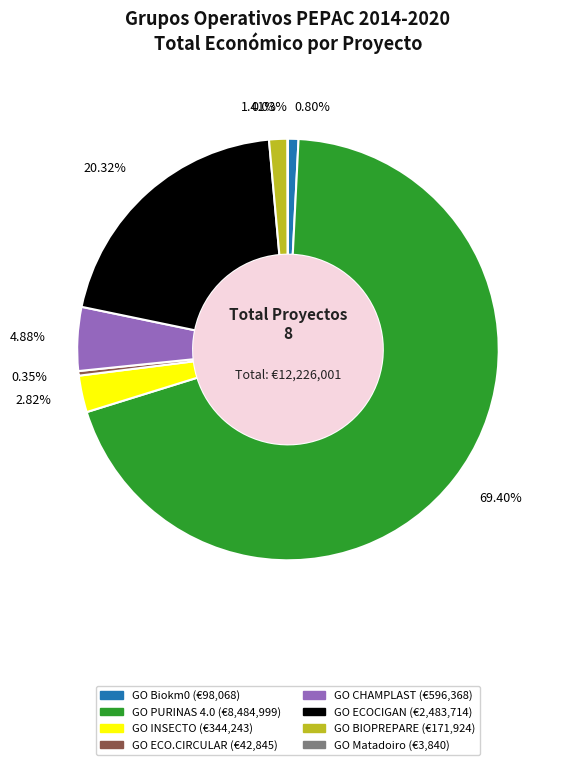

Between GO BIOPREPARE and GO Biokm0, which is larger?

GO BIOPREPARE